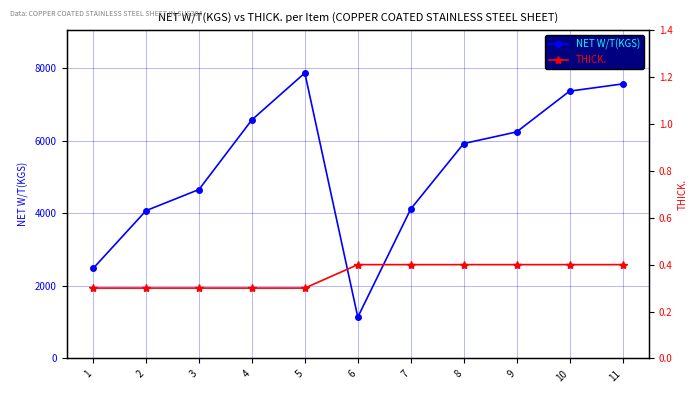

What is the difference between the second highest and minimum values in the THICK. series?

0.1